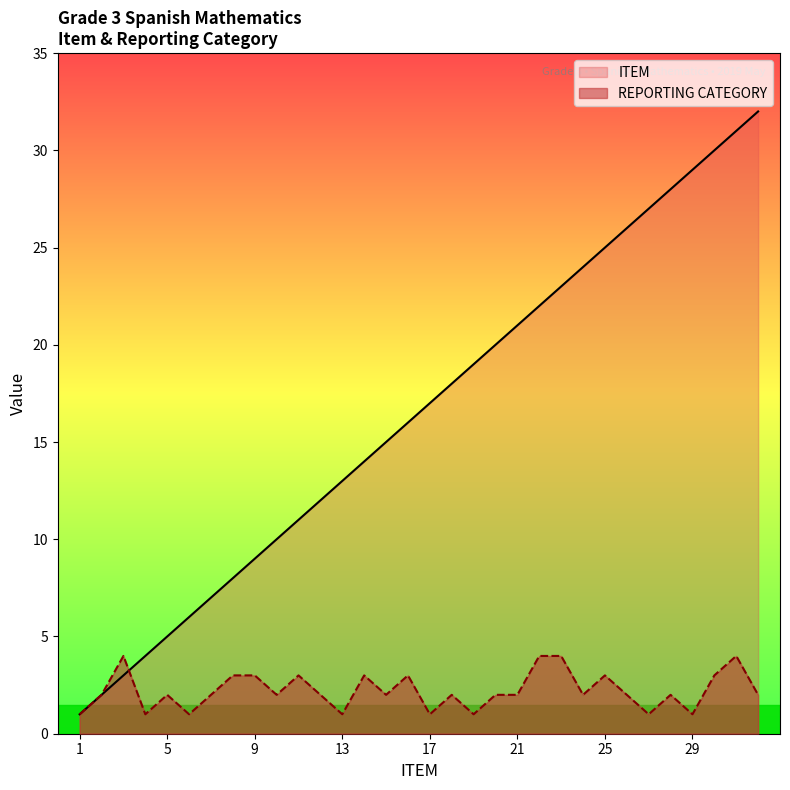

How many intersections are there between REPORTING CATEGORY and ITEM?

1